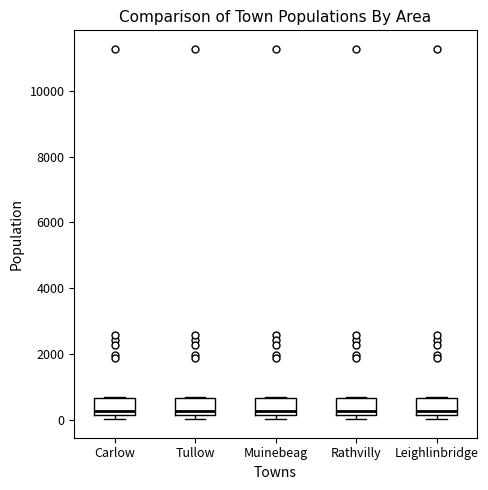

Reading left to right, read every box against the y-axis: the position of its median line, the range the box covers, and the ends of its whiskers. The values are not printed on the chart, so give them approximately, as read against the axis.

Carlow: median 200 (just above the box's lower edge), box 200 to 600, whiskers 0 to 800
Tullow: median 200 (just above the box's lower edge), box 200 to 600, whiskers 0 to 800
Muinebeag: median 200 (just above the box's lower edge), box 200 to 600, whiskers 0 to 800
Rathvilly: median 200 (just above the box's lower edge), box 200 to 600, whiskers 0 to 800
Leighlinbridge: median 200 (just above the box's lower edge), box 200 to 600, whiskers 0 to 800